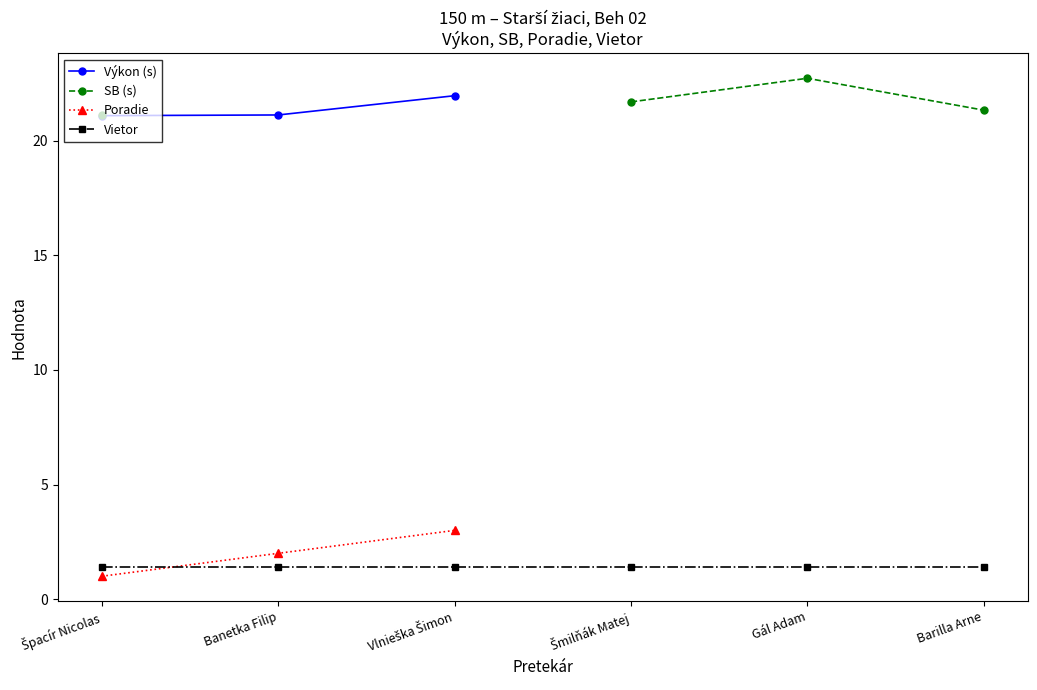

How many distinct data groups are displayed?

4